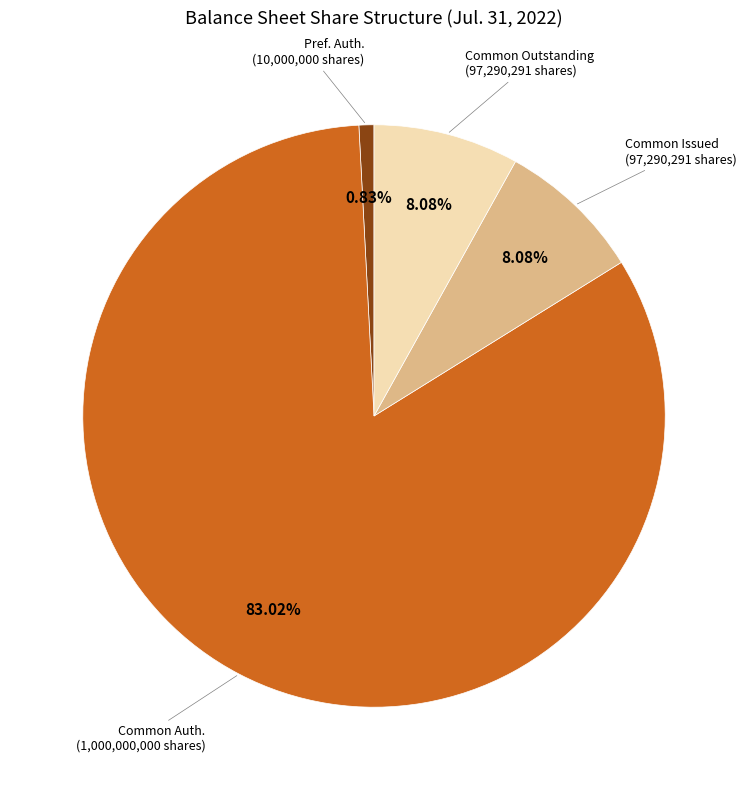

Is there any slice that represents more than half of the pie?

Yes